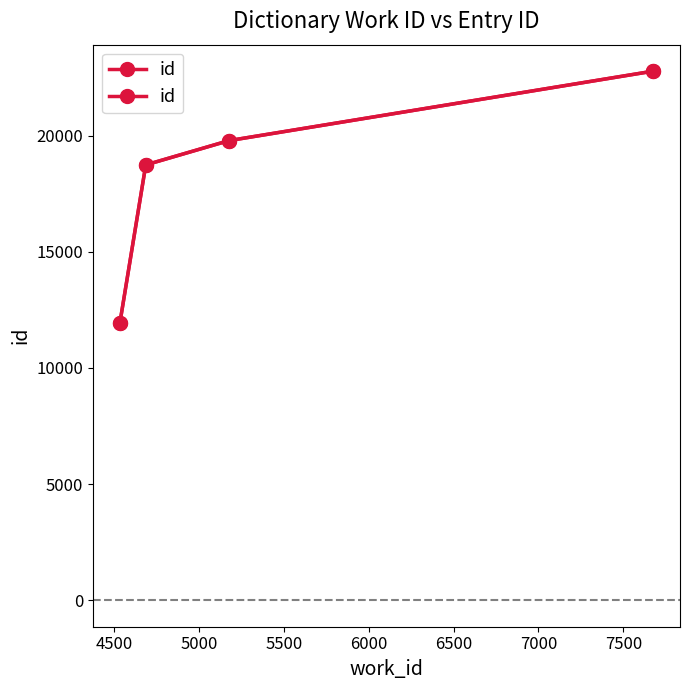

What is the average value?

18306